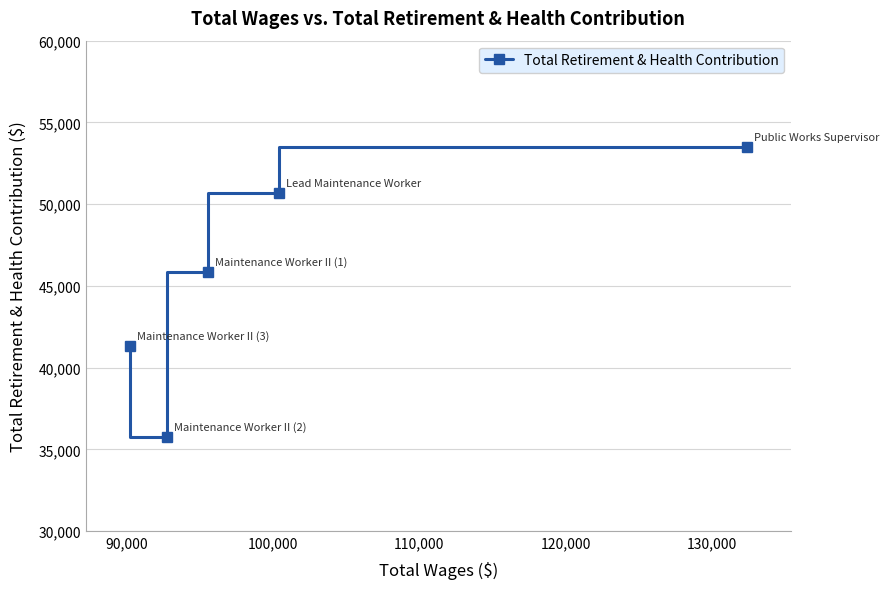

What is the minimum value shown in the chart?

35752